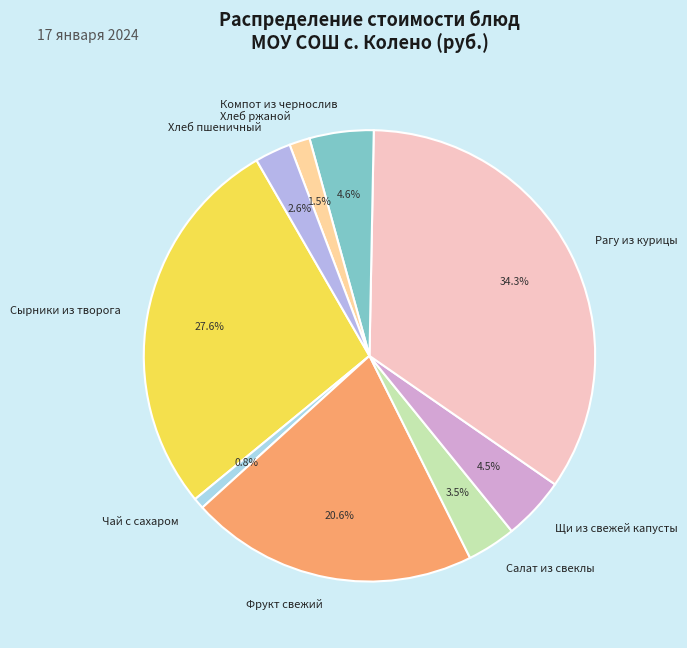

To the nearest percent, what percentage of the pie is Фрукт свежий?

21%